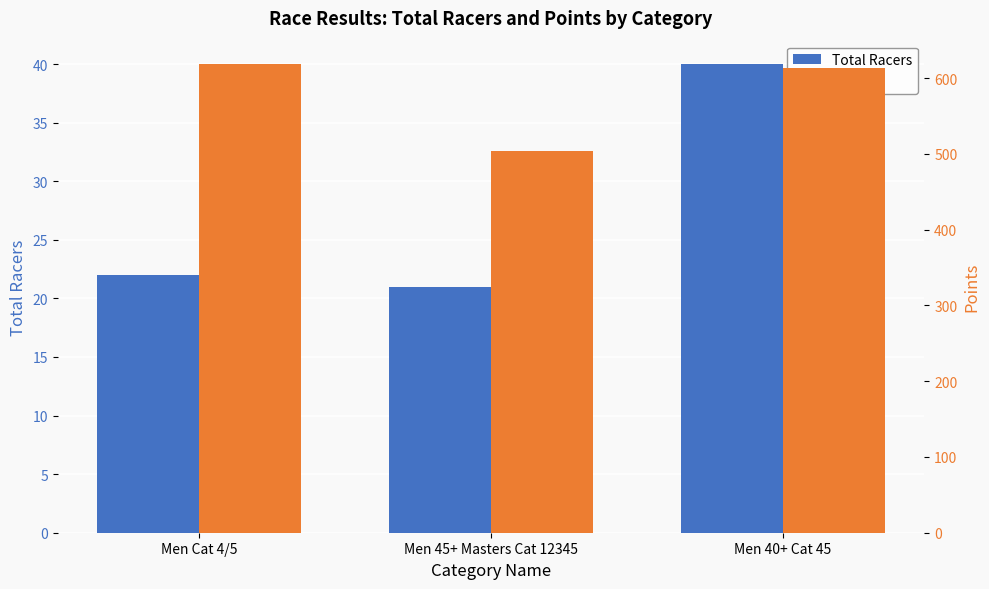

Are the bars horizontal?

No